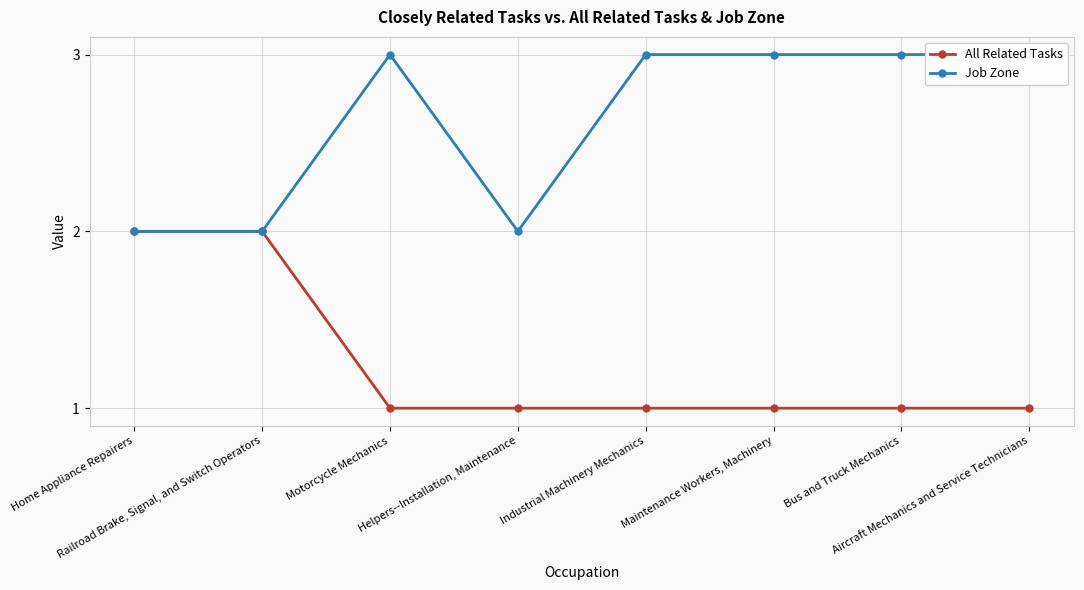

What is the value of the Job Zone point at the 2nd from the left?

2